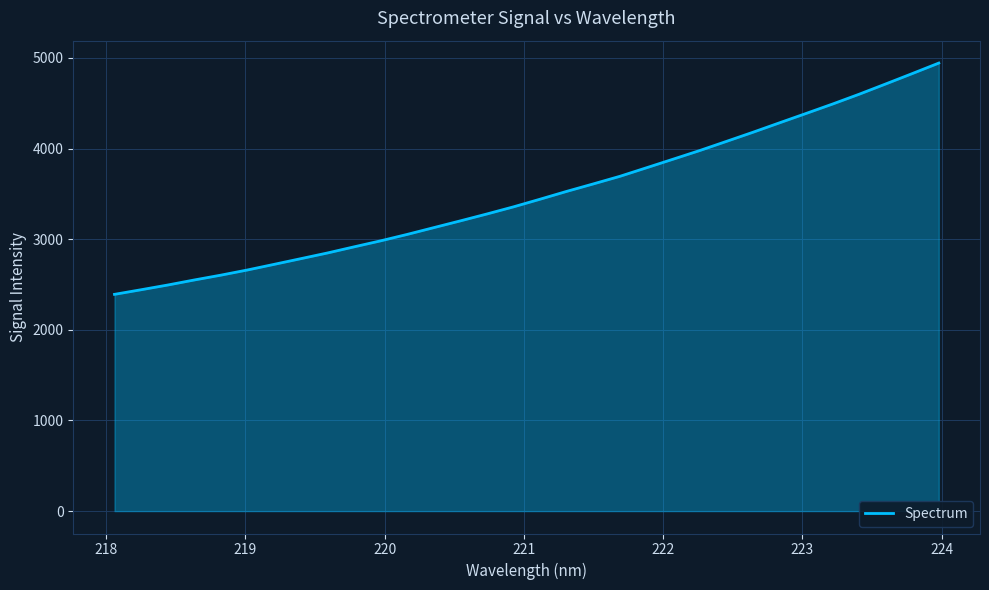

What is the greatest value displayed?

4943.9